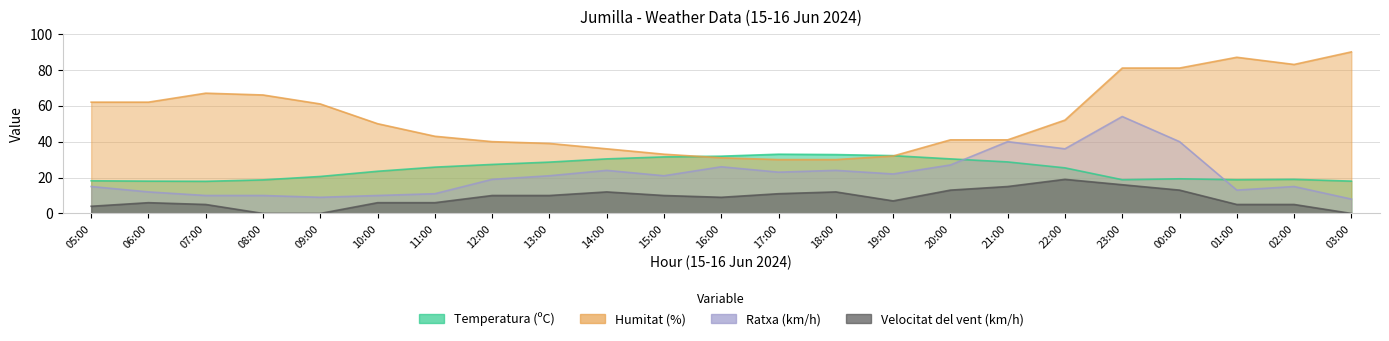

Where does the Humitat (%) series first go above 50?

05:00